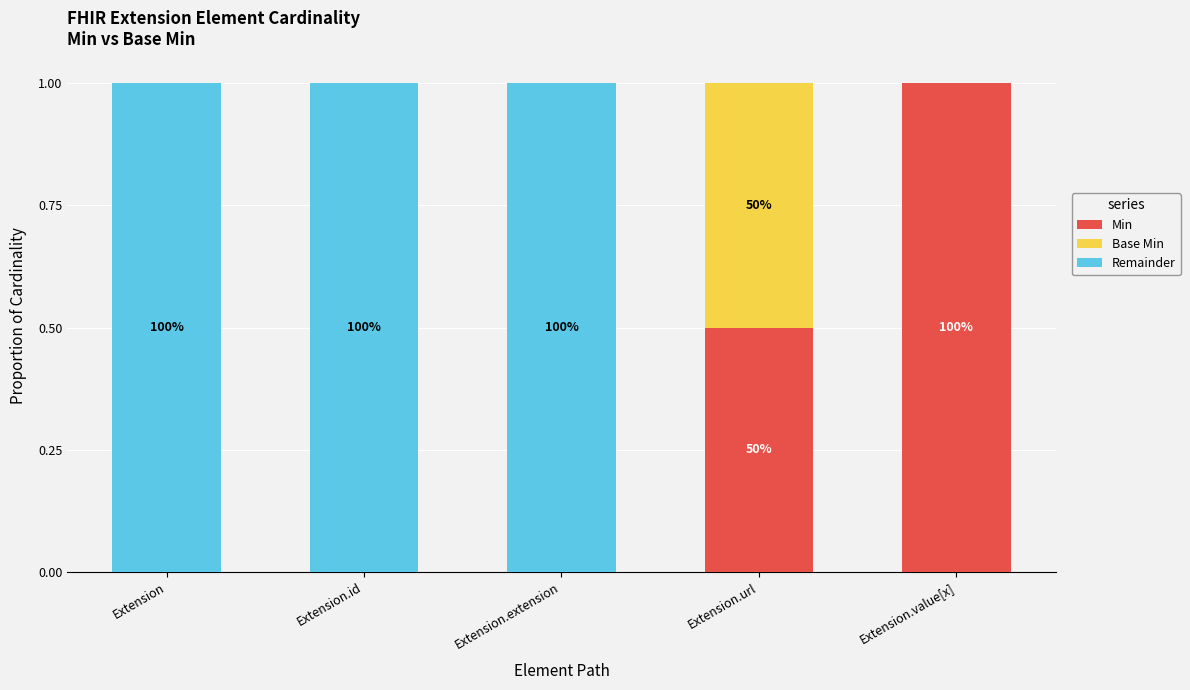

What is the total value across all series at Extension?

1.0